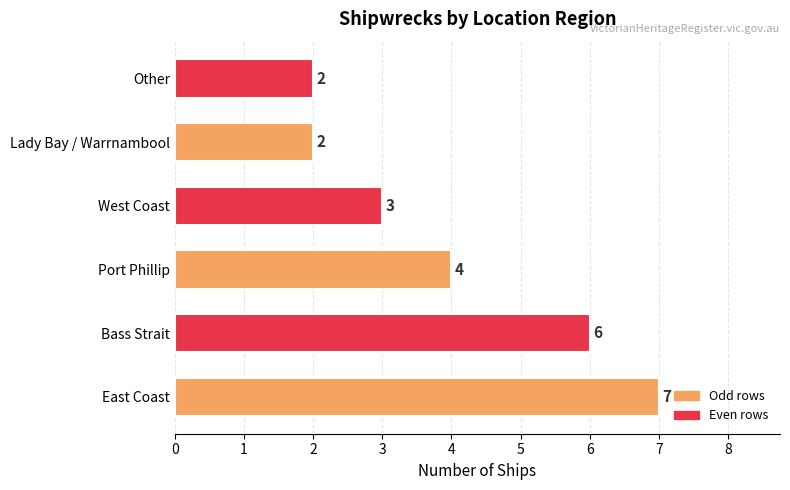

The chart shows a value of 4 at Port Phillip. True or false?

True